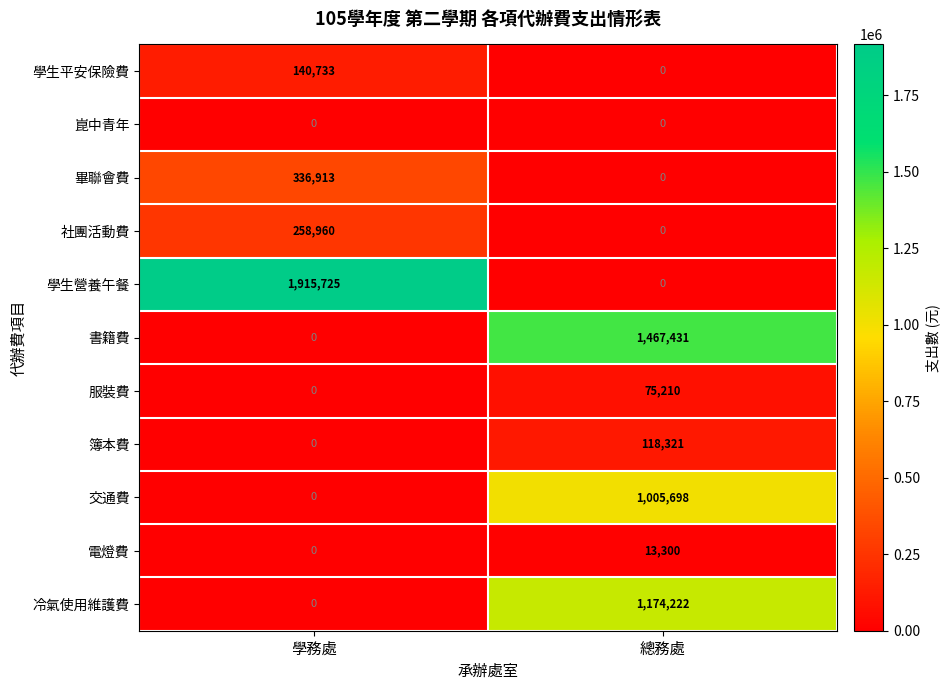

What is the approximate value of 畢聯會費 at 學務處, to the nearest 50?

336900